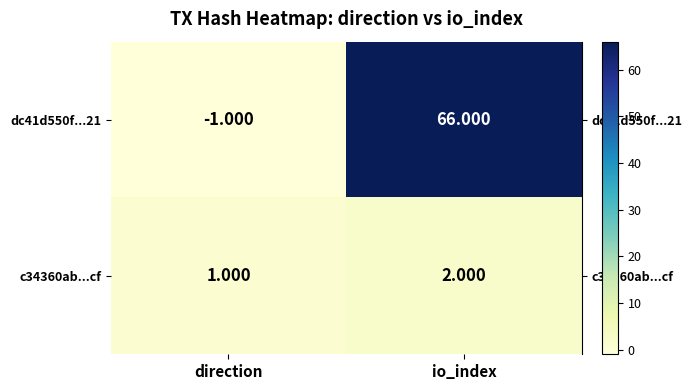

At which label is dc41d550f...21 closest to 32?

direction